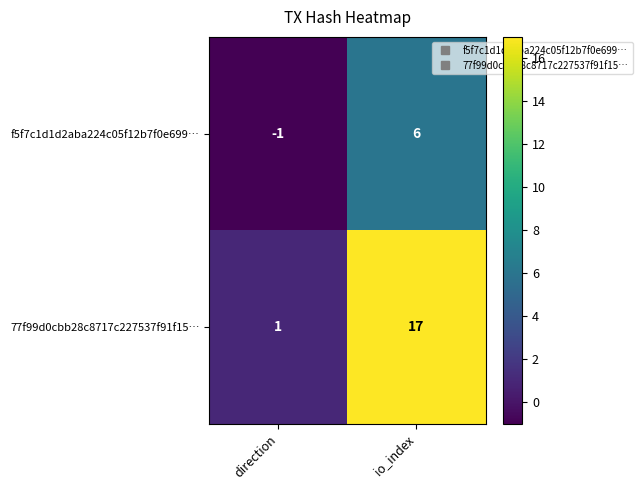

List the series in order of their peak value, lowest first.

f5f7c1d1d2aba224c05f12b7f0e699…, 77f99d0cbb28c8717c227537f91f15…